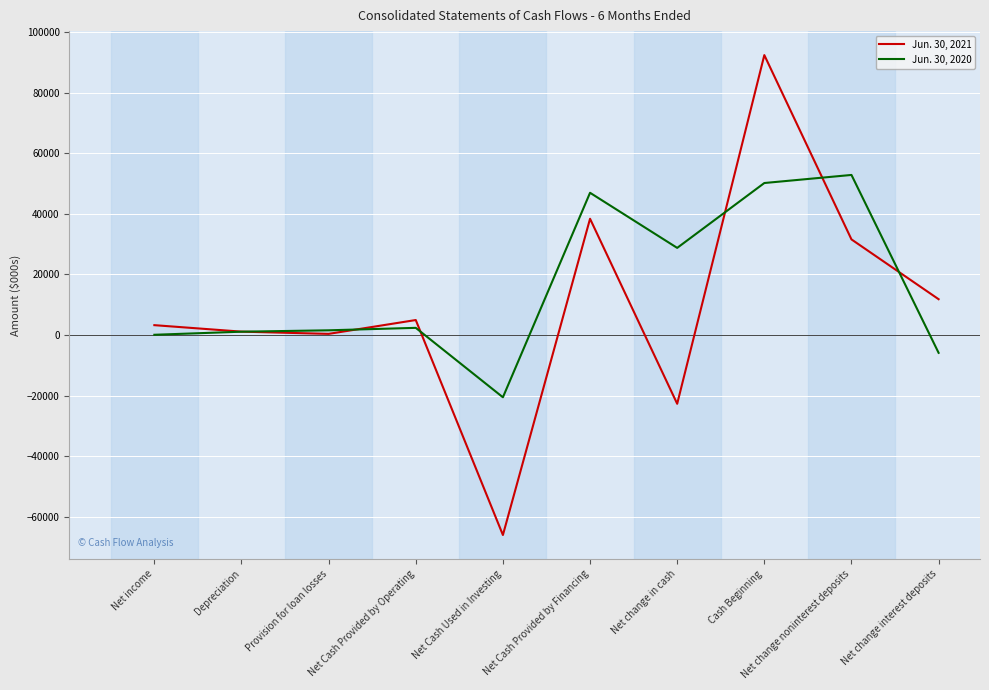

List the series in order of their peak value, lowest first.

Jun. 30, 2020, Jun. 30, 2021